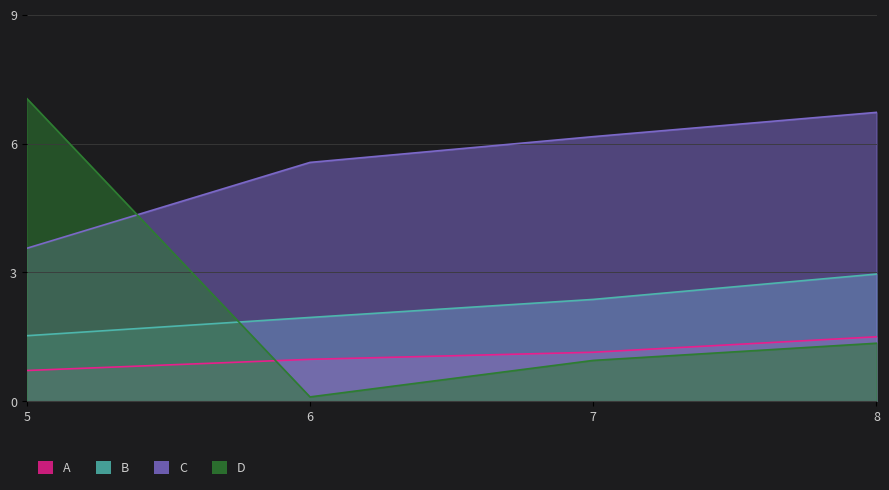

What is the difference between the highest and lowest values at 6?

5.5